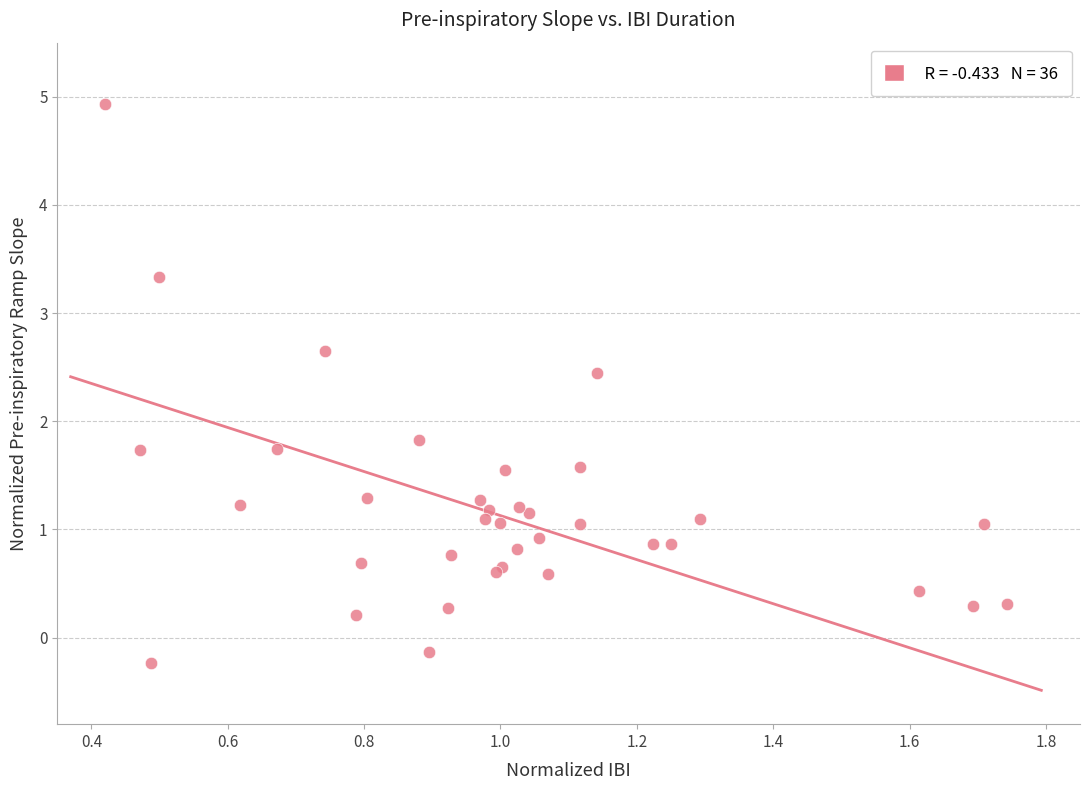

What Y value in the scatter plot is closest to 2?

1.8